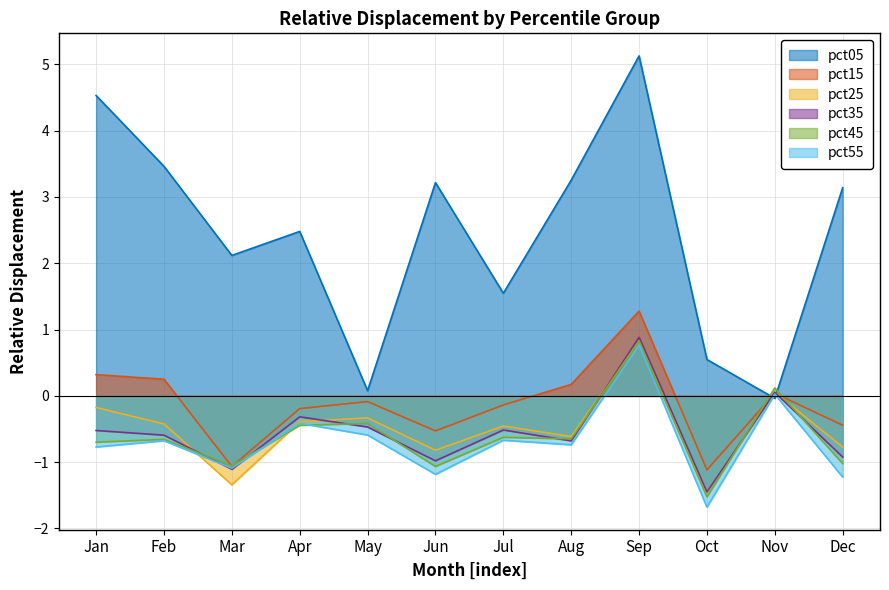

Is the value of pct05 at Oct greater than the value of pct35 at Mar?

Yes